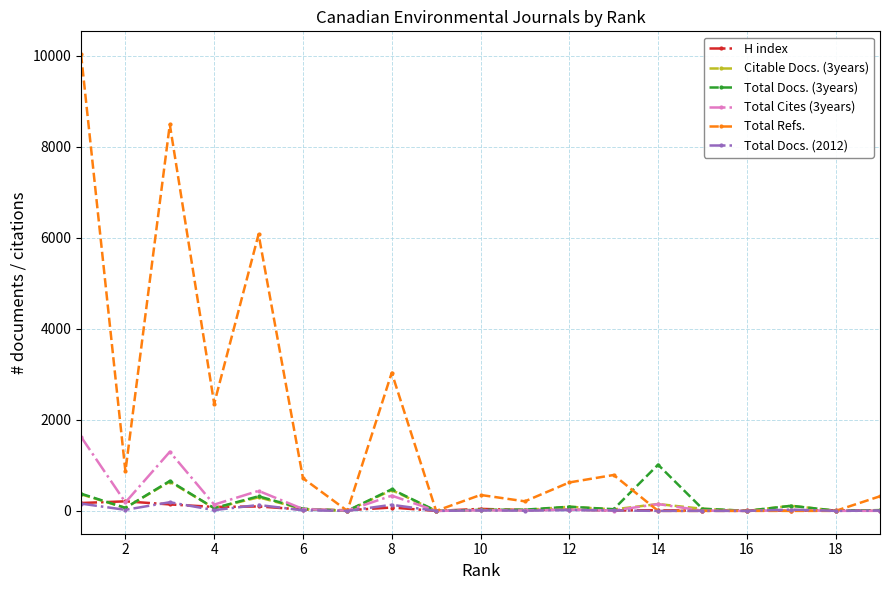

Which series has the largest range (max minus min)?

Total Refs.